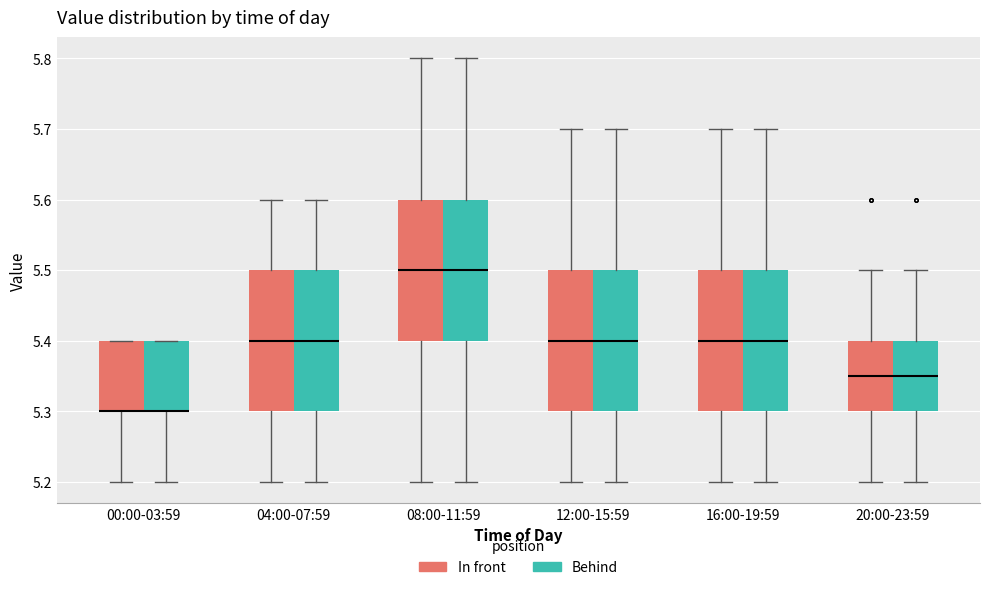

Reading left to right, transcribe this box plot: for each box, give where its median line is, the range the box spans, and where its two whiskers end, as read against the y-axis. The values are not printed on the chart, so give them approximately, as read against the axis.

00:00-03:59 (In front): median 5.30 (drawn on the box's lower edge), box 5.30 to 5.40, whiskers 5.20 to 5.40
00:00-03:59 (Behind): median 5.30 (drawn on the box's lower edge), box 5.30 to 5.40, whiskers 5.20 to 5.40
04:00-07:59 (In front): median 5.40, box 5.30 to 5.50, whiskers 5.20 to 5.60
04:00-07:59 (Behind): median 5.40, box 5.30 to 5.50, whiskers 5.20 to 5.60
08:00-11:59 (In front): median 5.50, box 5.40 to 5.60, whiskers 5.20 to 5.80
08:00-11:59 (Behind): median 5.50, box 5.40 to 5.60, whiskers 5.20 to 5.80
12:00-15:59 (In front): median 5.40, box 5.30 to 5.50, whiskers 5.20 to 5.70
12:00-15:59 (Behind): median 5.40, box 5.30 to 5.50, whiskers 5.20 to 5.70
16:00-19:59 (In front): median 5.40, box 5.30 to 5.50, whiskers 5.20 to 5.70
16:00-19:59 (Behind): median 5.40, box 5.30 to 5.50, whiskers 5.20 to 5.70
20:00-23:59 (In front): median 5.35, box 5.30 to 5.40, whiskers 5.20 to 5.50
20:00-23:59 (Behind): median 5.35, box 5.30 to 5.40, whiskers 5.20 to 5.50